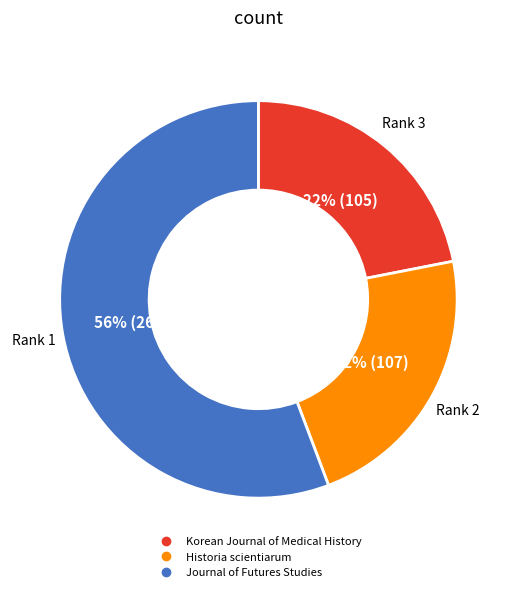

Is the sum of Journal of Futures Studies and Korean Journal of Medical History greater than half?

Yes